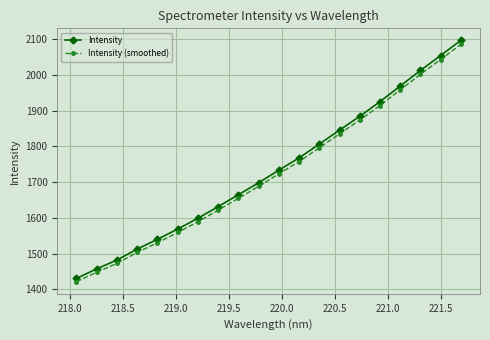

At how many categories does at least one series exceed 1856?

6